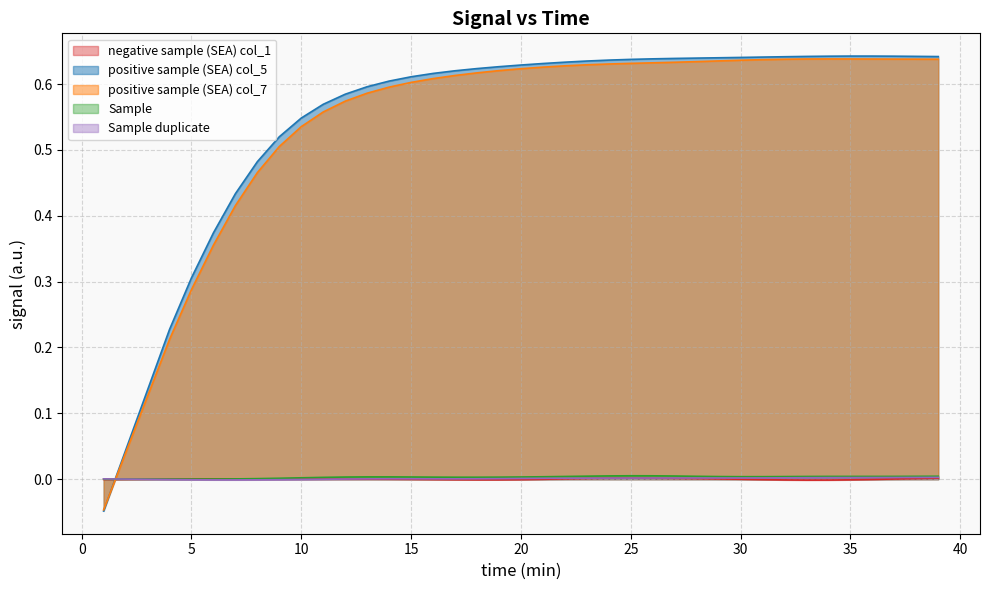

True or false: positive sample (SEA) col_5 has more than 2 interior local peaks.

False